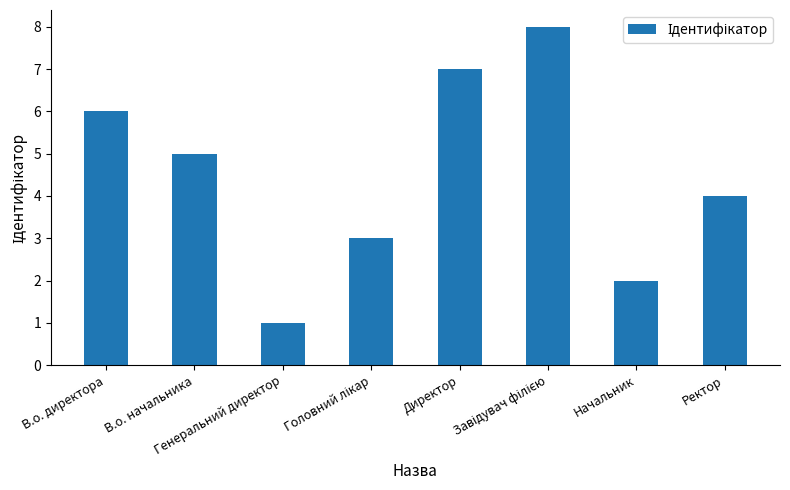

Which label corresponds to the smallest value in the chart?

Генеральний директор